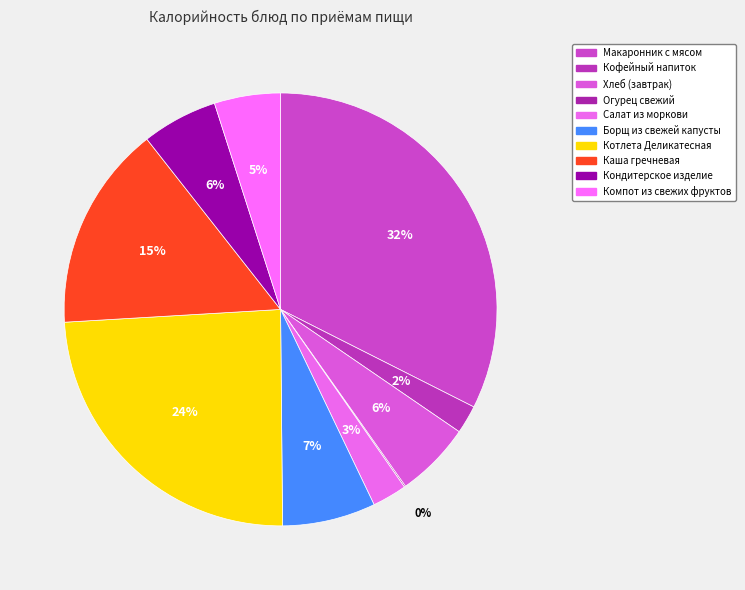

Combined, what portion of the pie is Борщ из свежей капусты and Котлета Деликатесная?

31.2%